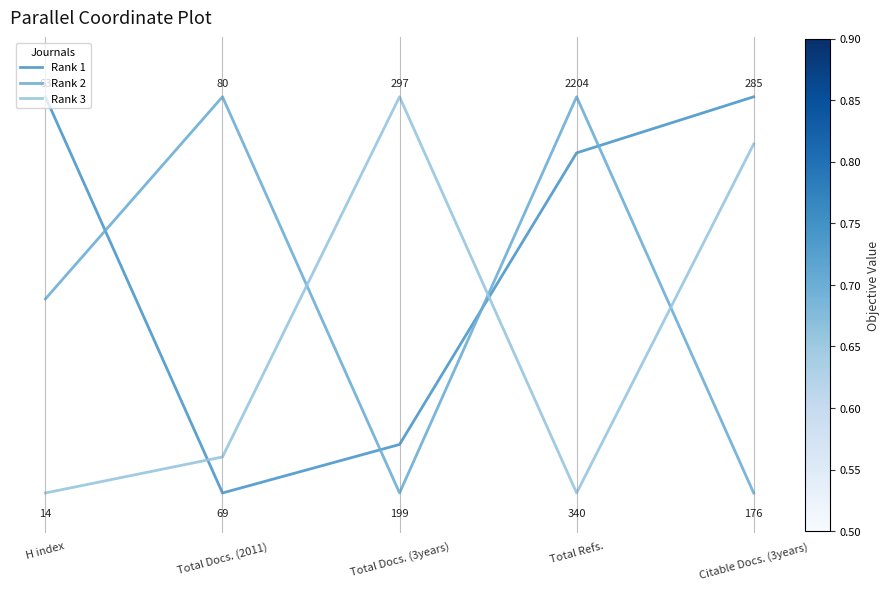

Is this an area chart (filled region under the line)?

No